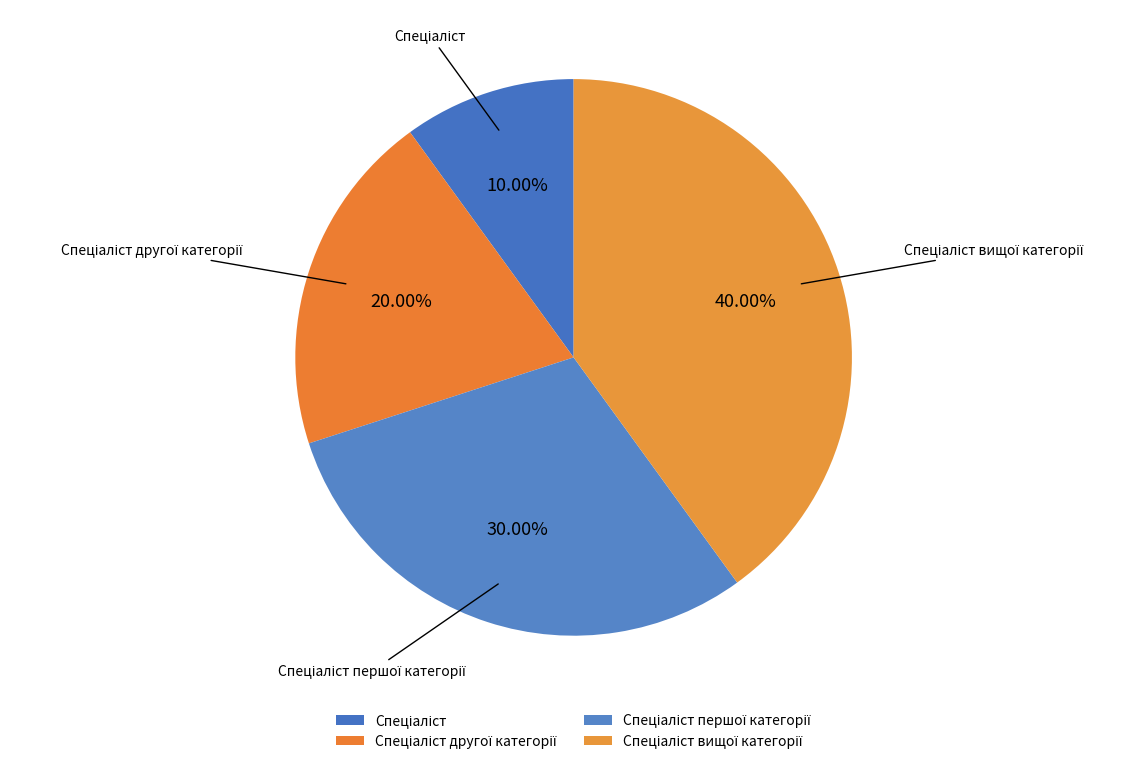

To the nearest percent, what is the difference between the largest and smallest slice percentages?

30%